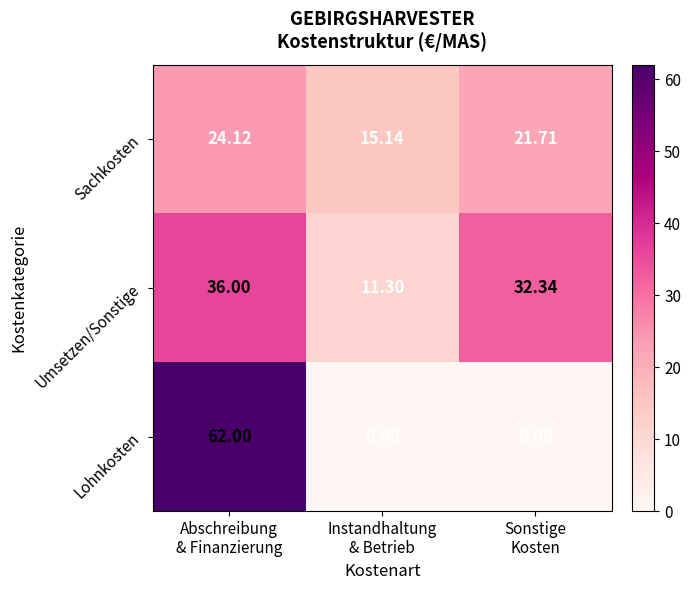

Which series has the largest total across all categories?

Umsetzen/Sonstige